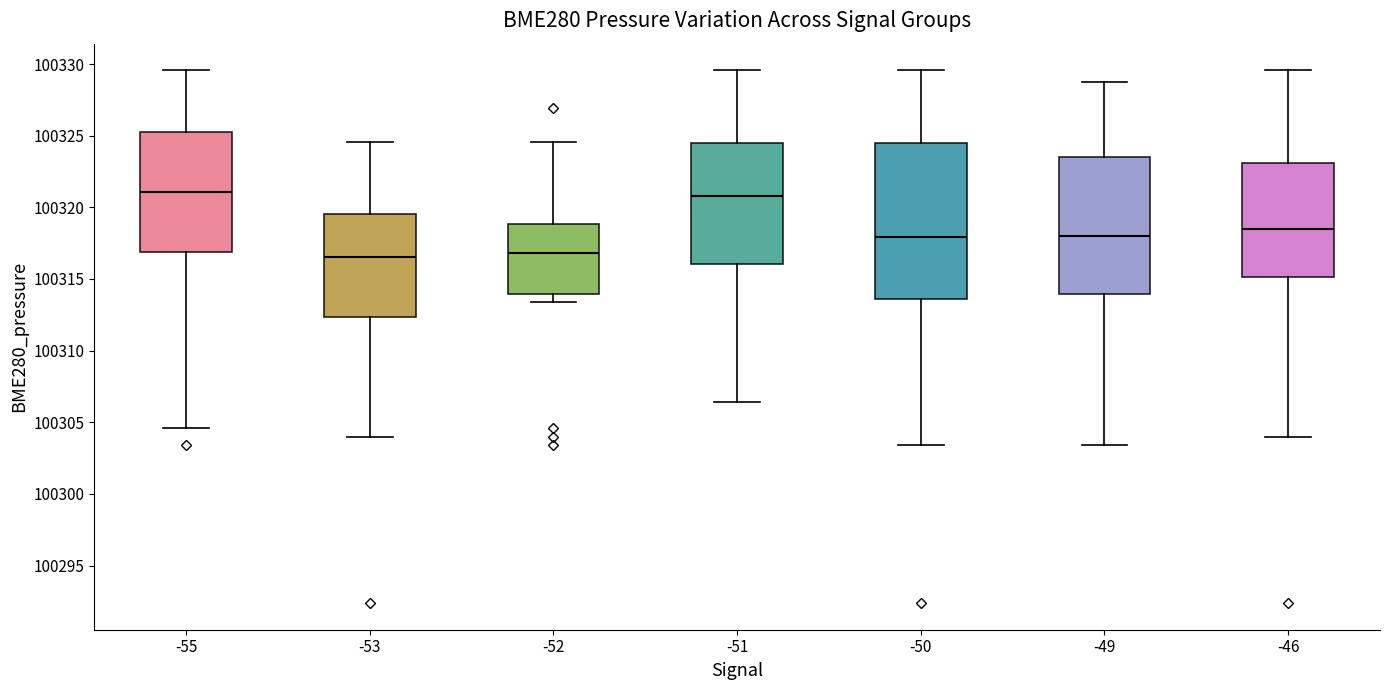

Where does the median line of the box at x = -53 sit on the y-axis? The values are not printed on the chart, so give them approximately, as read against the axis.

100316.5